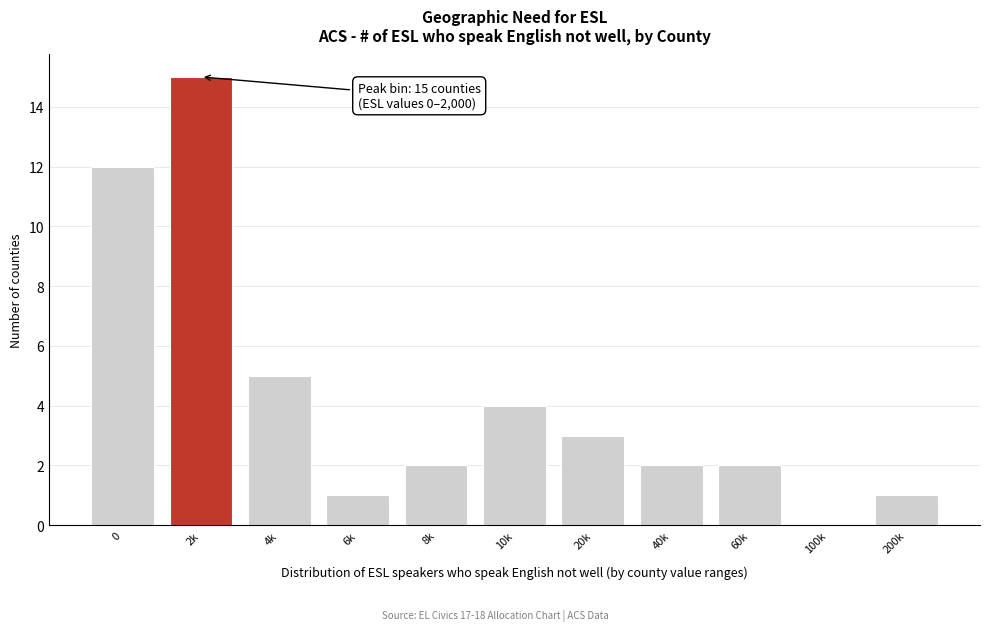

Reading left to right, what are all the values shown in this chart?

0=12	2k=15	4k=5	6k=1	8k=2	10k=4	20k=3	40k=2	60k=2	100k=0	200k=1